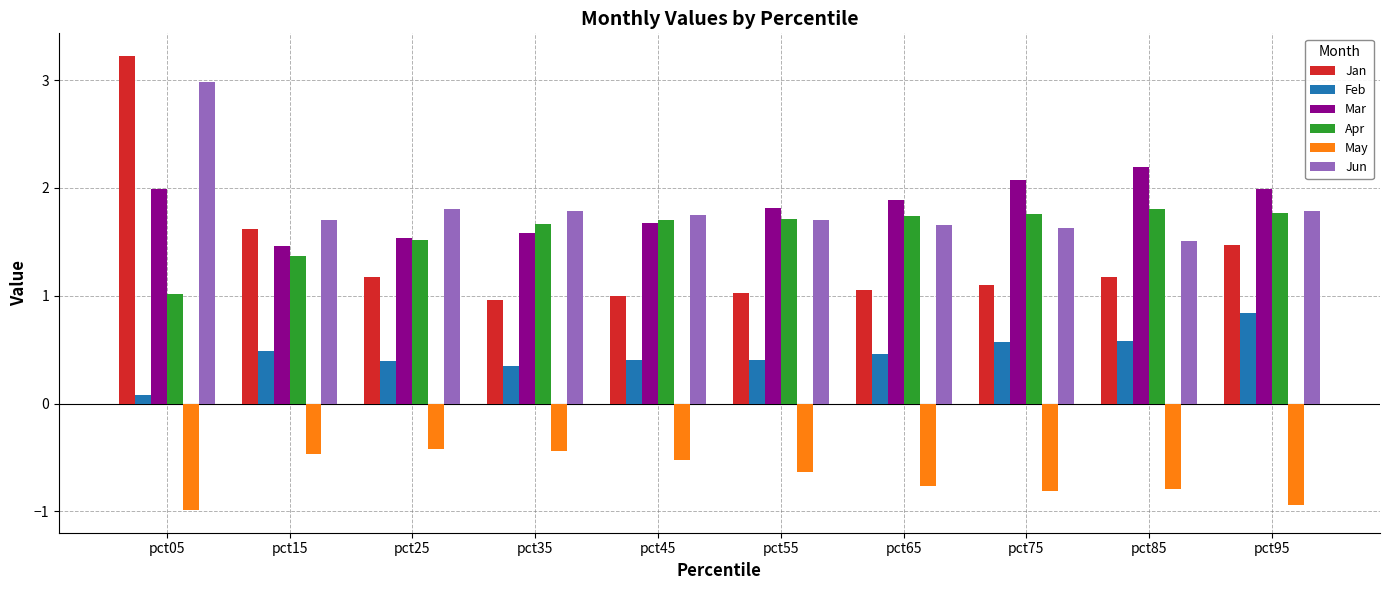

Is the value of Feb at pct05 greater than the value of Apr at pct75?

No